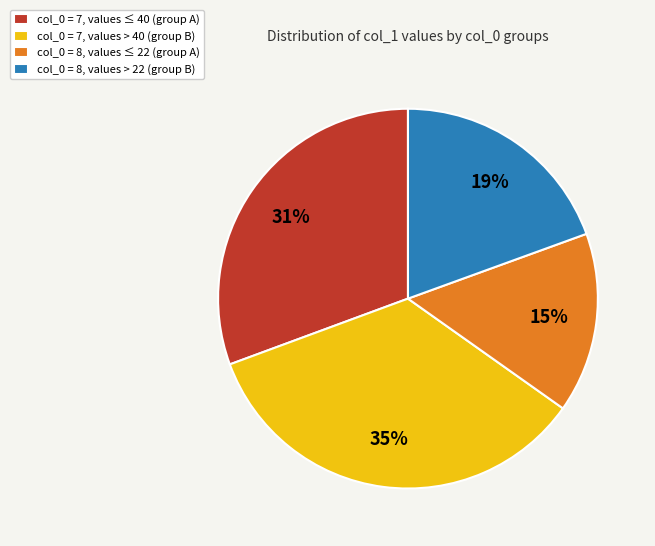

To the nearest percent, what is the combined percentage of col_0 = 8, values ≤ 22 (group A) and col_0 = 7, values ≤ 40 (group A)?

46%